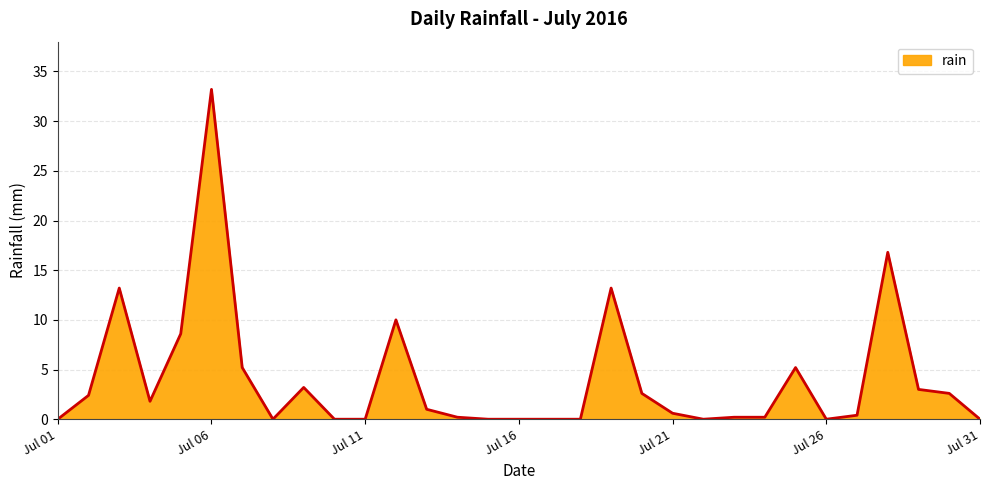

What is the difference between the maximum and minimum values?

33.2